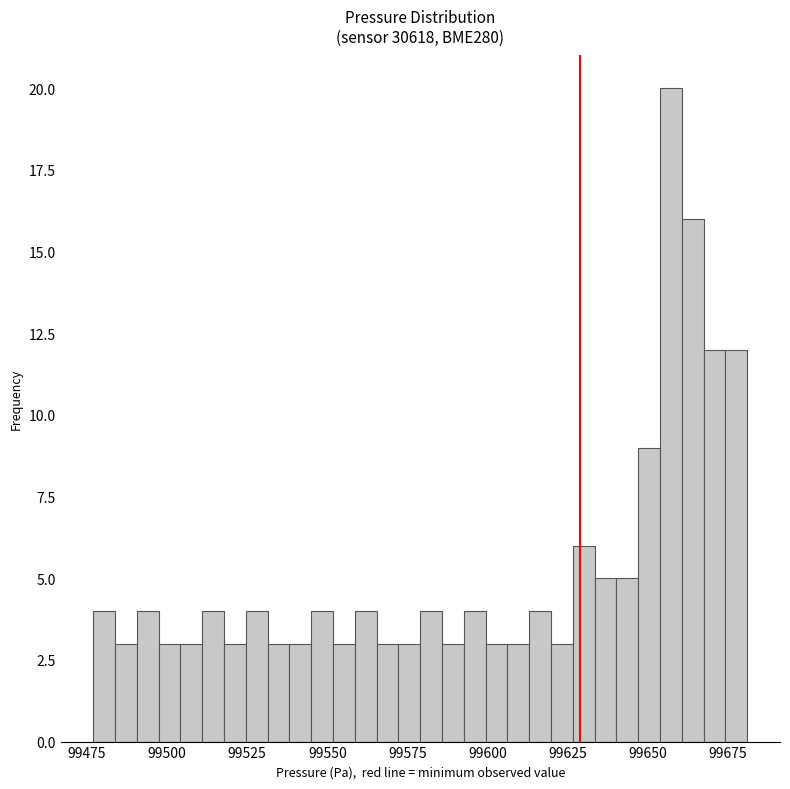

Read against the x-axis, roughly where is the centre of the tallest bar?

99655